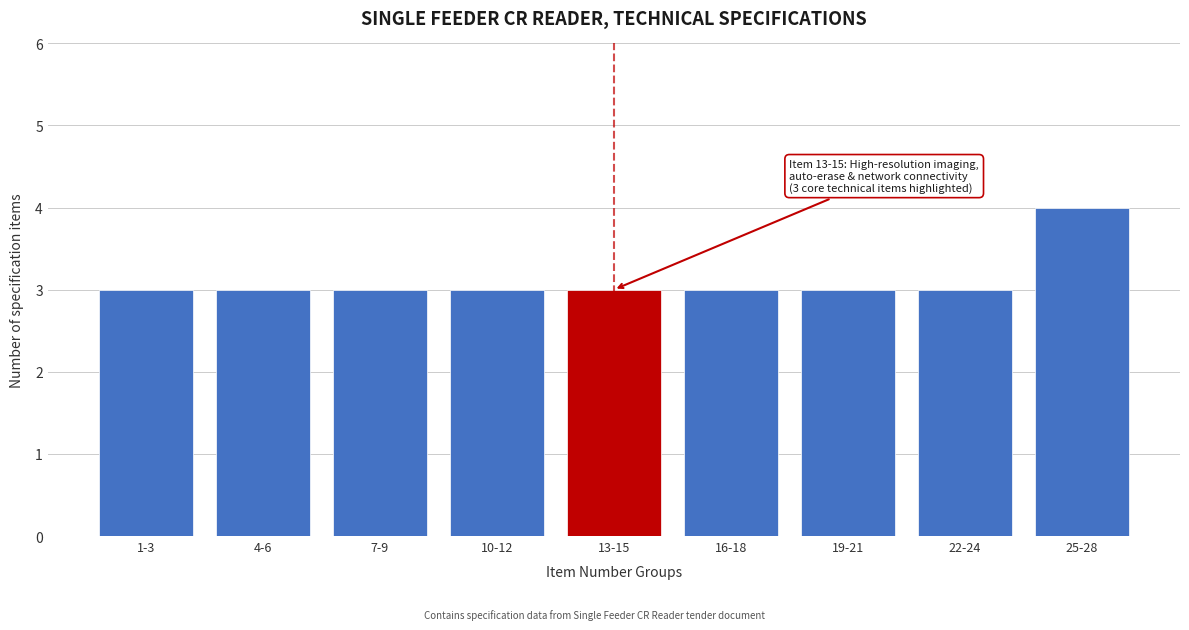

Reading right to left, list all the values displayed in this chart.

4	3	3	3	3	3	3	3	3